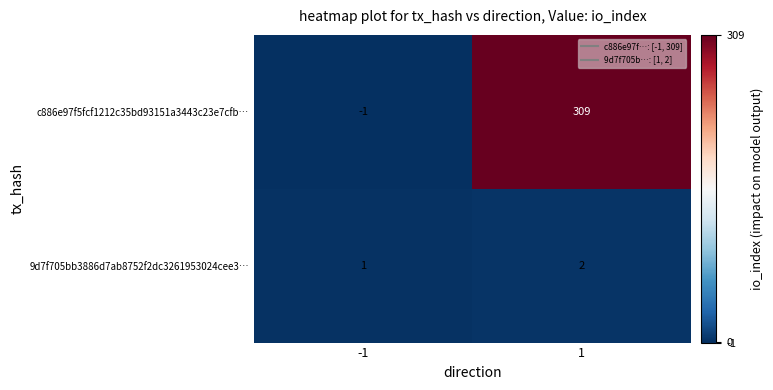

List the series in order of their peak value, highest first.

c886e97f5fcf1212c35bd93151a3443c23e7cfb…, 9d7f705bb3886d7ab8752f2dc3261953024cee3…